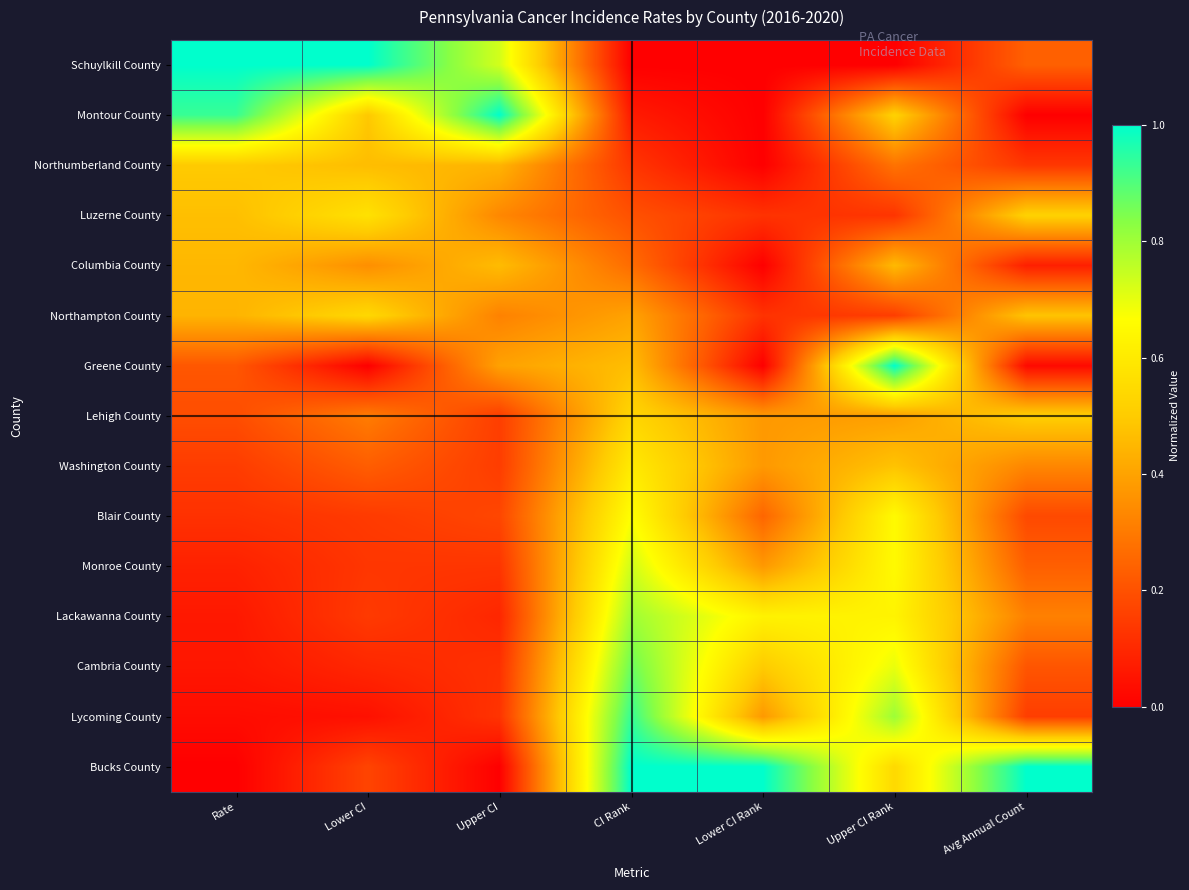

At which category does the chart reach its peak across all series?

Rate